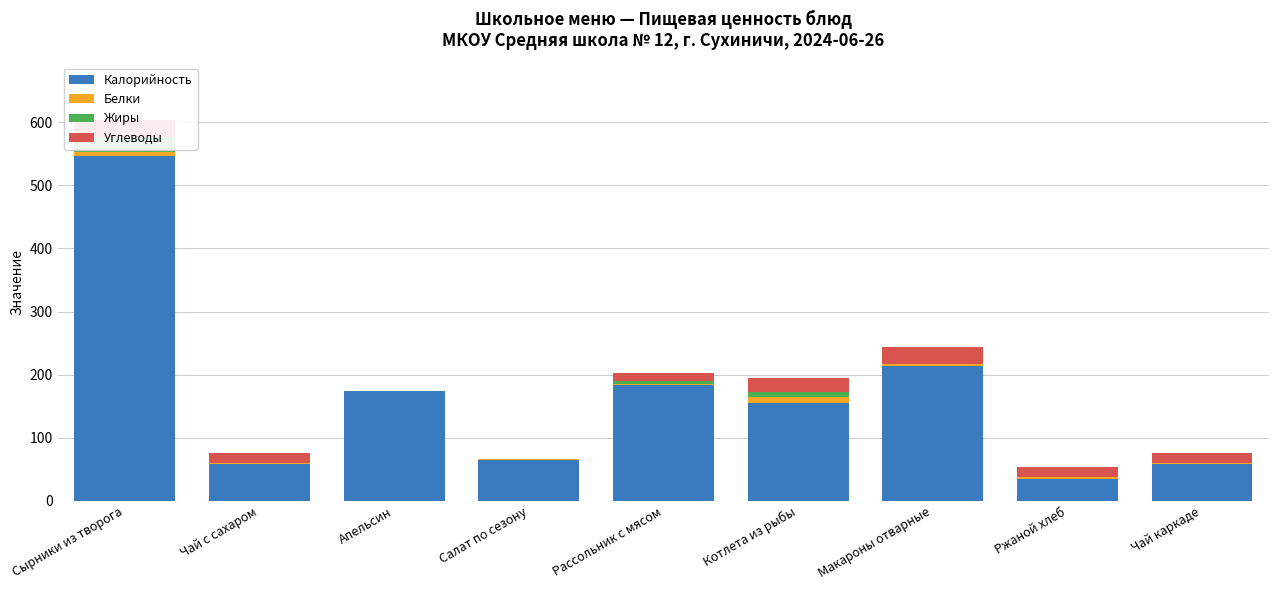

At Чай с сахаром, list the series in order from largest to smallest.

Калорийность, Углеводы, Белки, Жиры